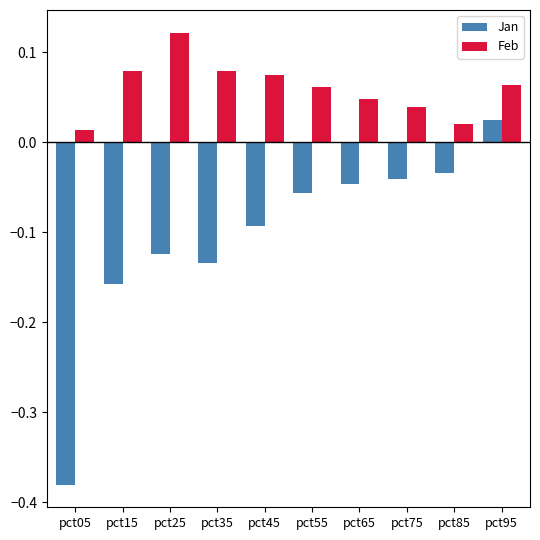

Is it true that Jan equals -0.1 at pct15?

False